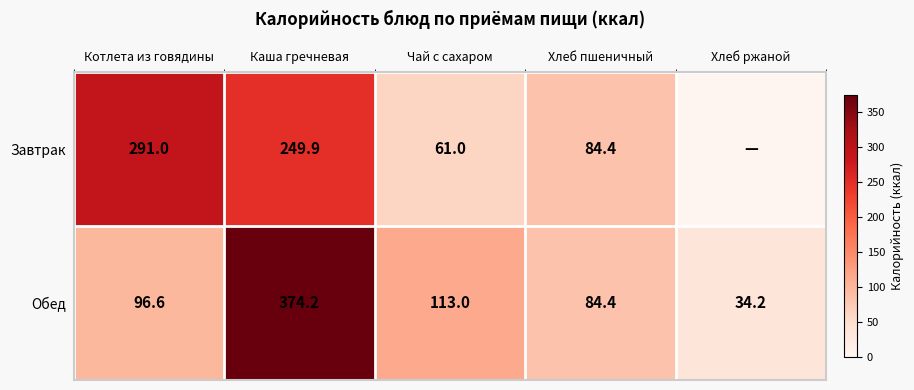

Count the number of data series in this chart.

2